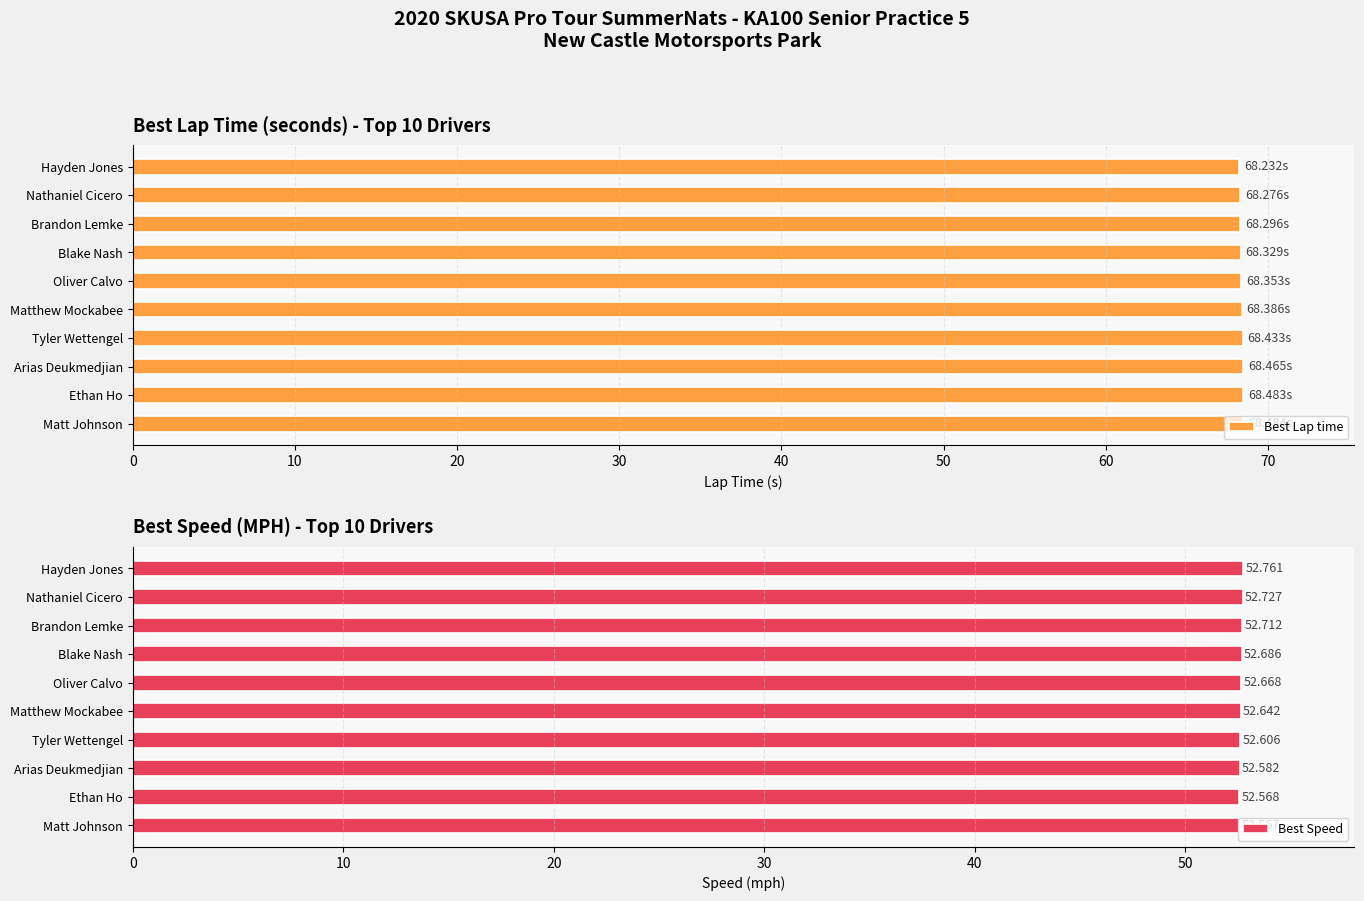

What is the value of the Best Speed bar at the 8th from the left?

52.6